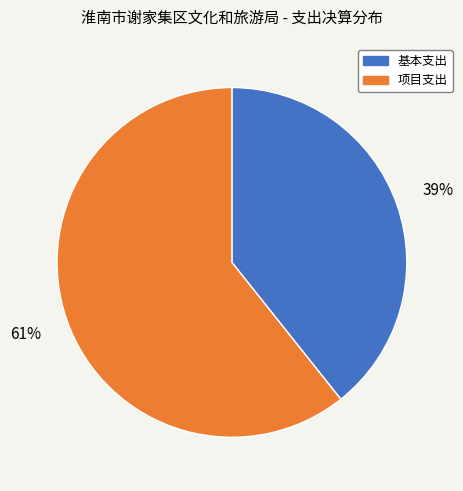

Does any single category account for the majority?

Yes